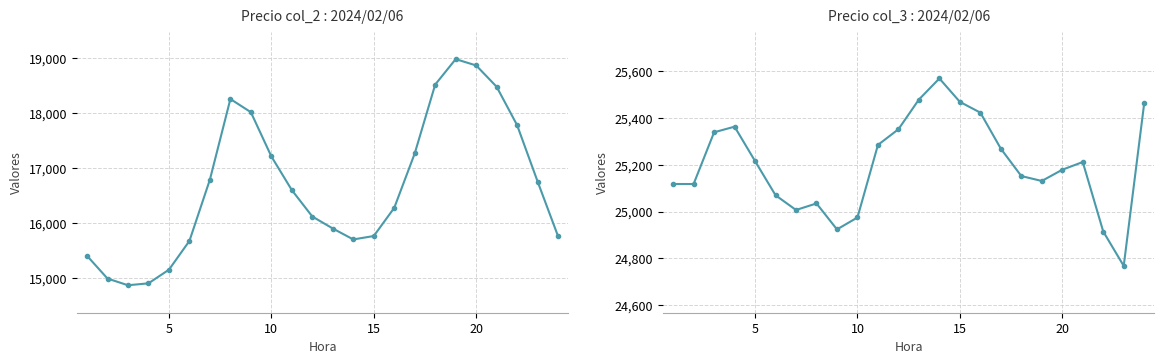

Between 10 and 15, which is larger?

10